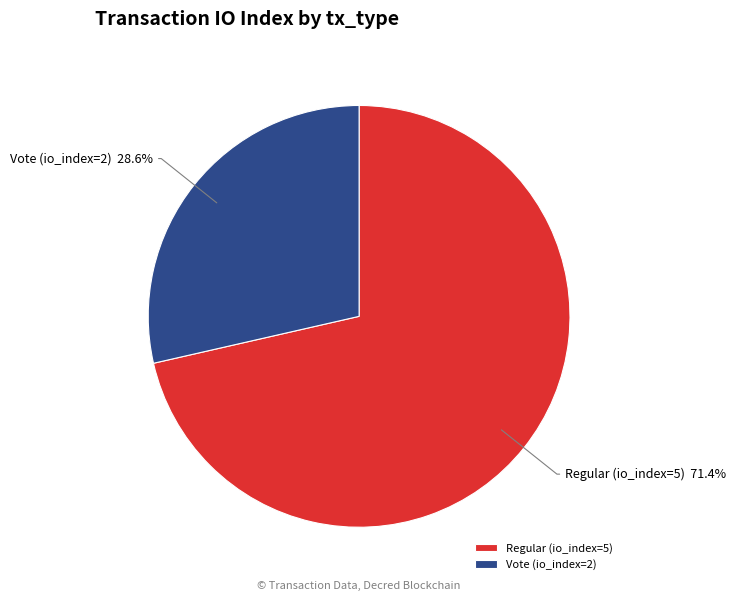

To the nearest percent, what is the combined percentage of Regular (io_index=5) and Vote (io_index=2)?

100%